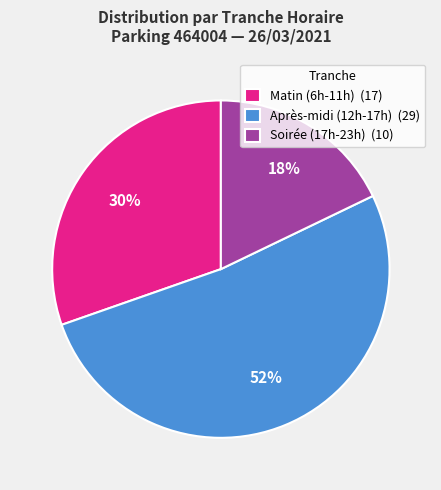

Count the number of slices in the pie.

3